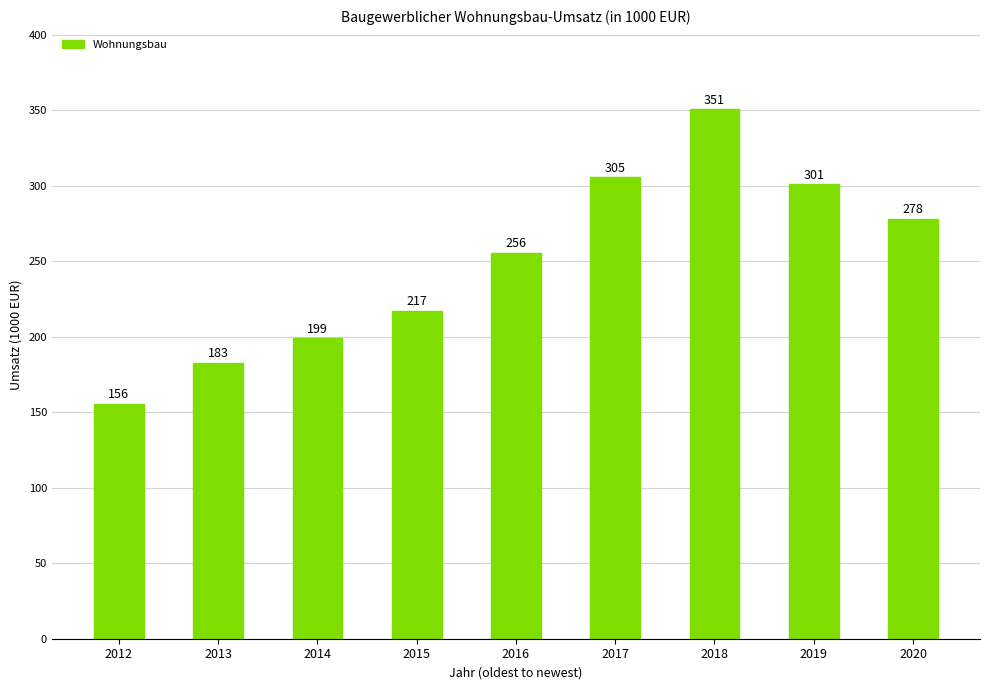

The chart shows a value of 87081.6 at 2018. True or false?

False